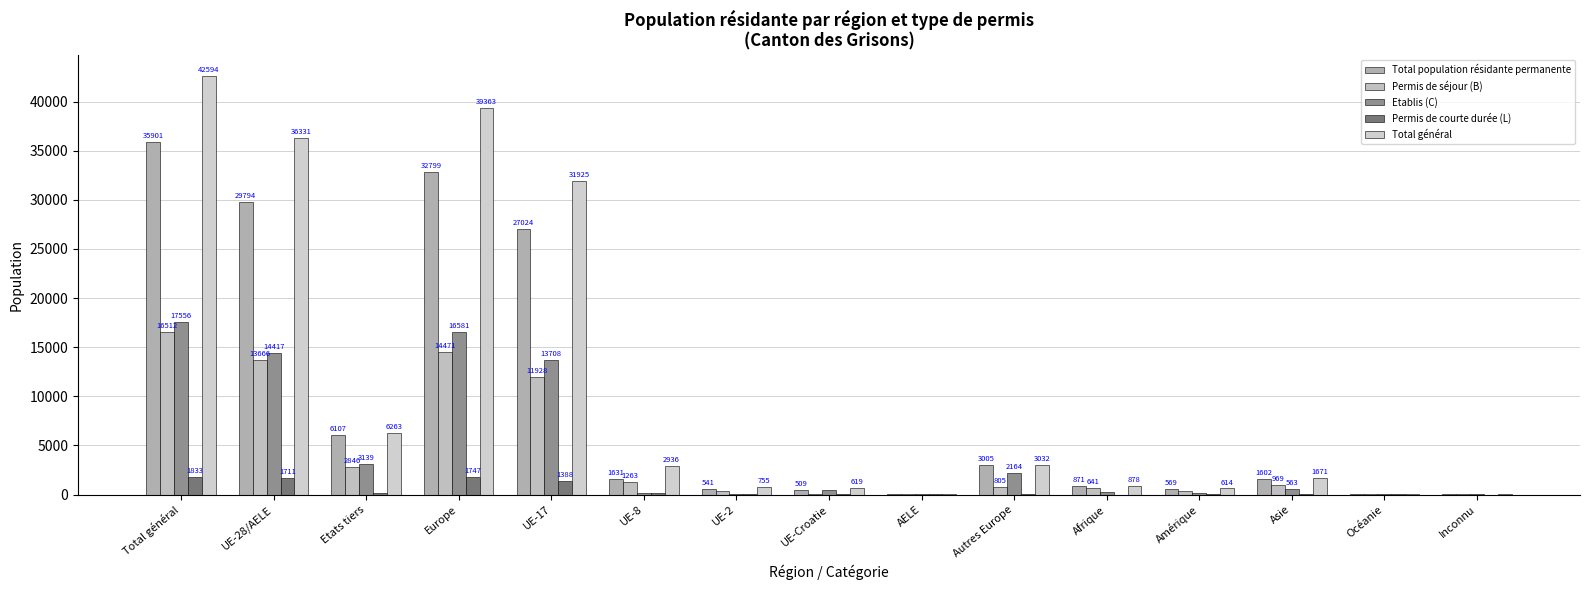

Reading right to left, list all the values displayed in this chart.

Total population résidante permanente: 35	25	1602	569	871	3005	89	509	541	1631	27024	32799	6107	29794	35901
Permis de séjour (B): 25	11	969	395	641	805	34	56	385	1263	11928	14471	2846	13666	16512
Etablis (C): 10	9	563	165	228	2164	49	425	60	175	13708	16581	3139	14417	17556
Permis de courte durée (L): 0	5	70	9	2	36	6	28	96	193	1388	1747	122	1711	1833
Total général: 35	33	1671	614	878	3032	96	619	755	2936	31925	39363	6263	36331	42594